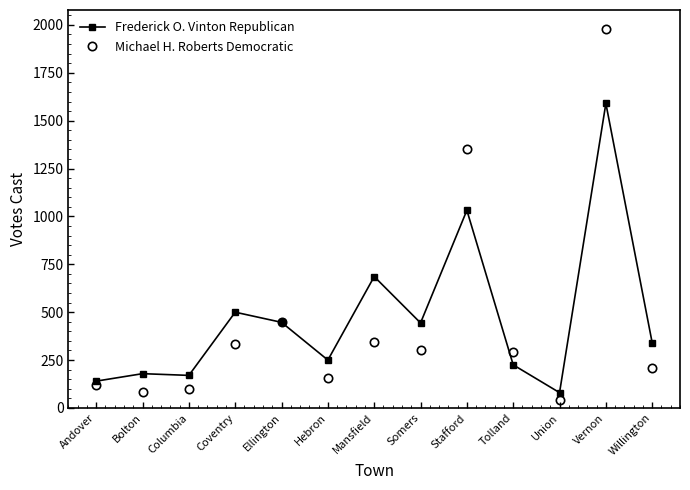

How many lines are shown in the chart?

2